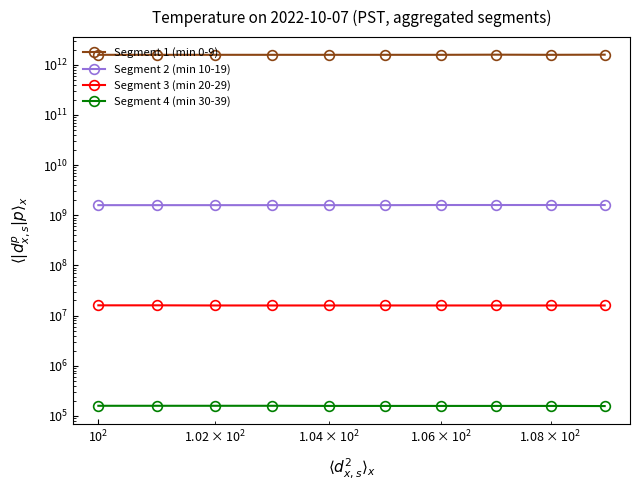

True or false: Segment 2 (min 10-19) has a value of 1000329672 at $\mathdefault{10^{0}}$.

False